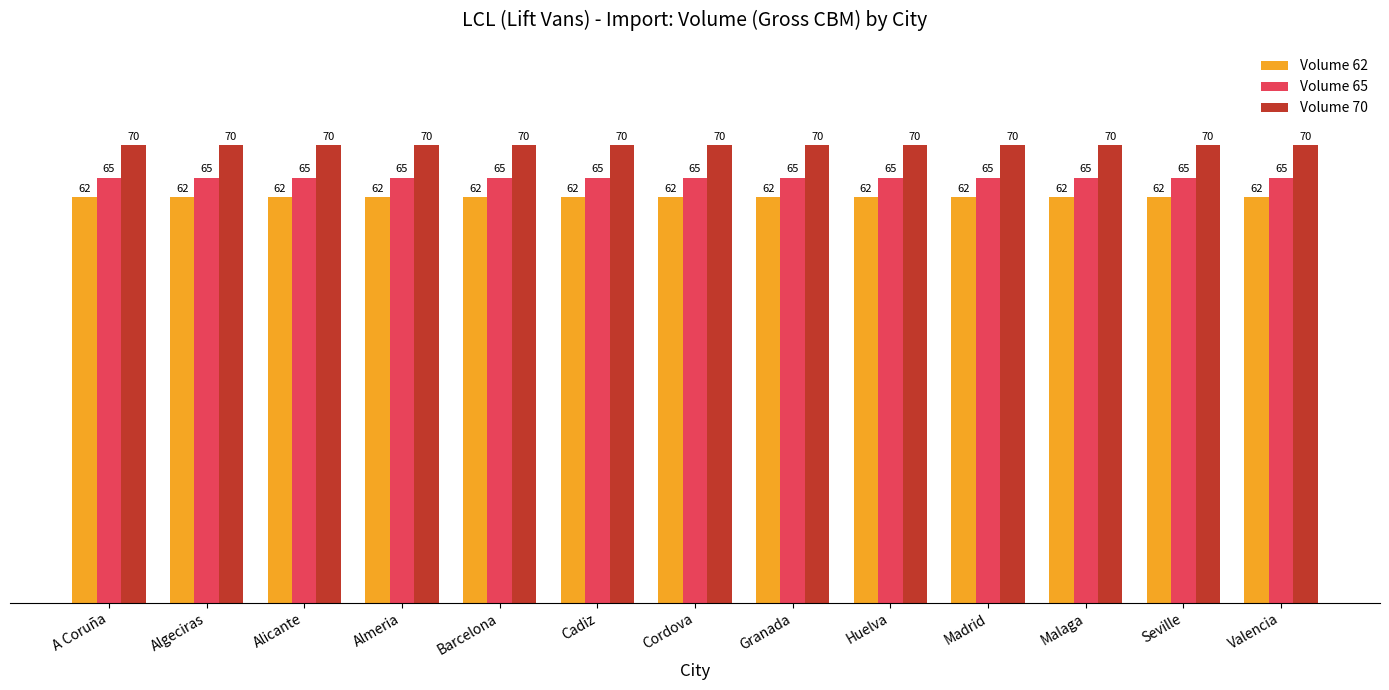

How many groups of bars are there?

13